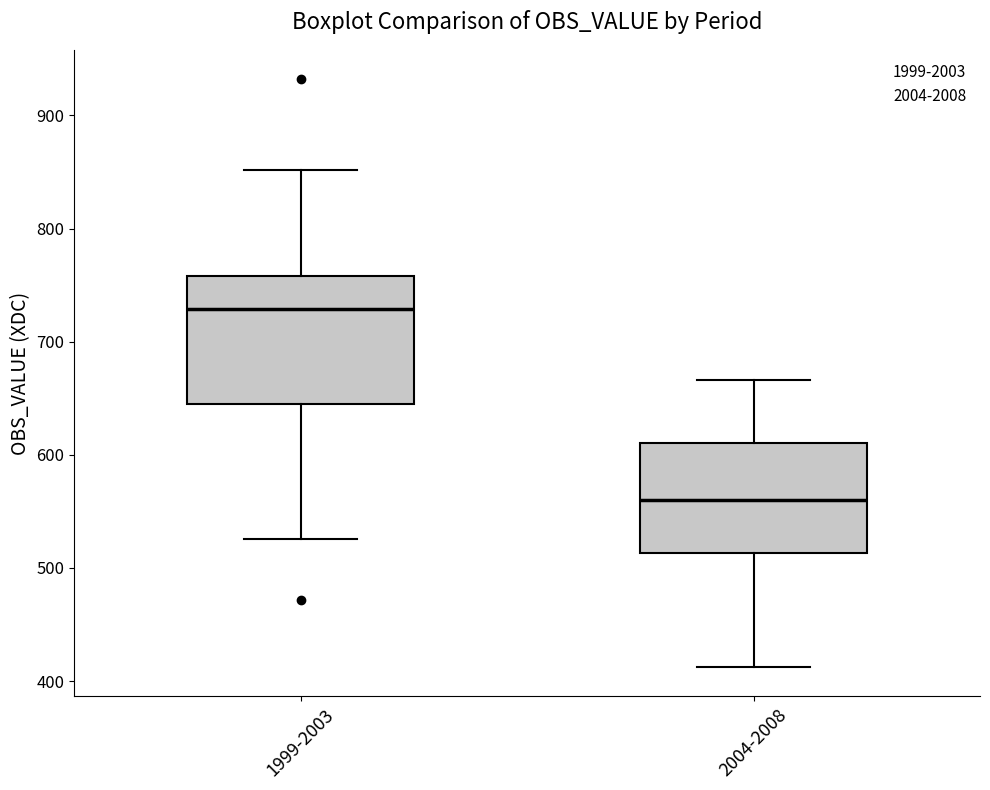

Which box has the highest median line?

1999-2003